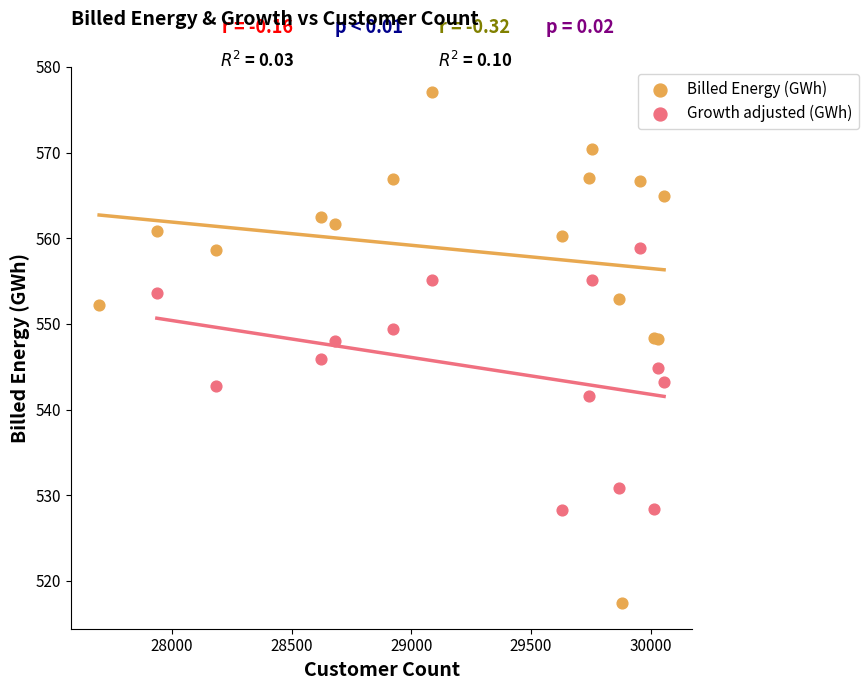

Which series reaches the maximum Y coordinate?

Billed Energy (GWh)